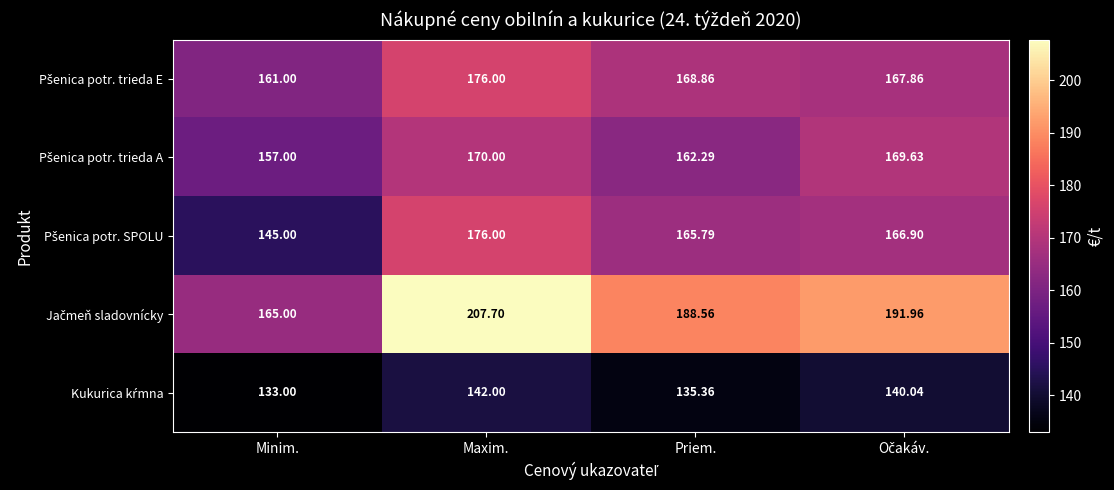

Which category has the lowest value across all series?

Minim.